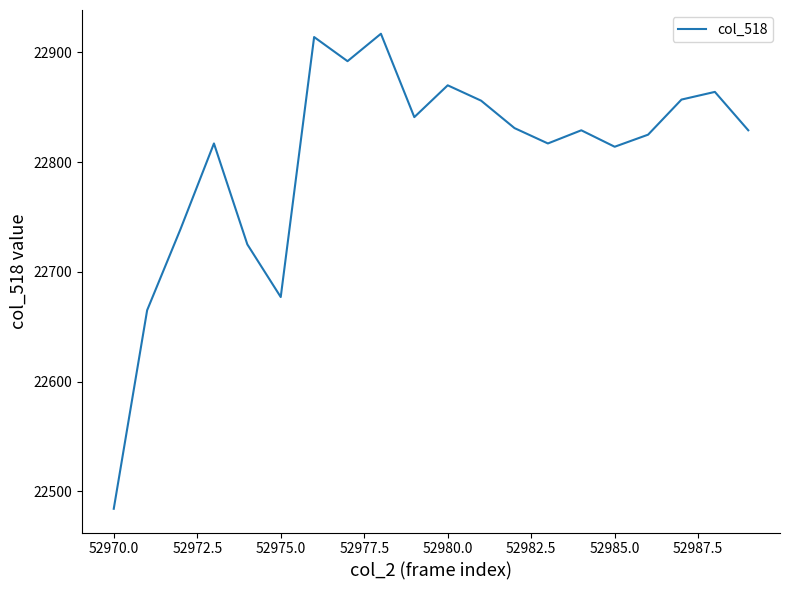

What is the difference between the maximum and minimum values?

433